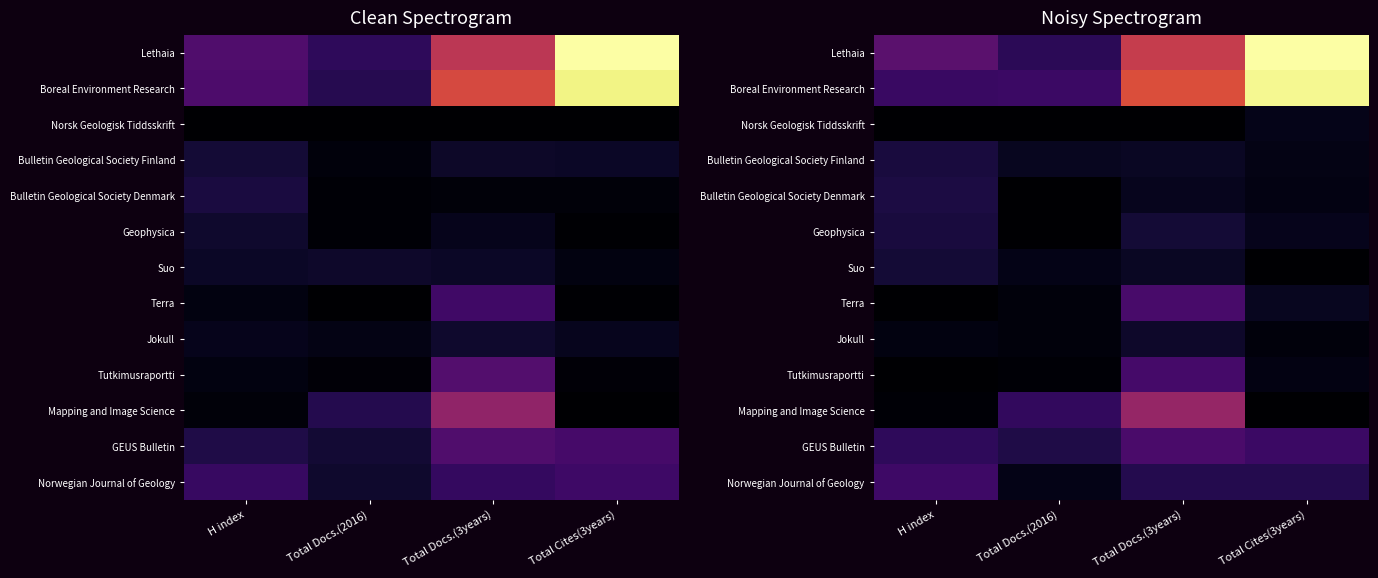

The value of Norwegian Journal of Geology at Total Docs.(2016) is 11.2. True or false?

True